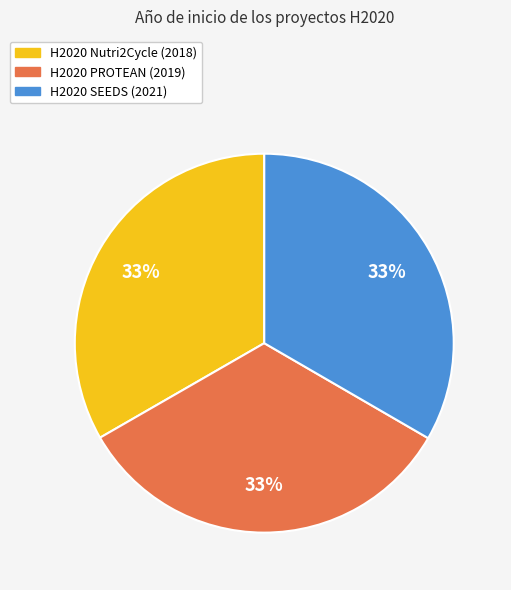

Is it true that H2020 PROTEAN is 27% of the pie?

False